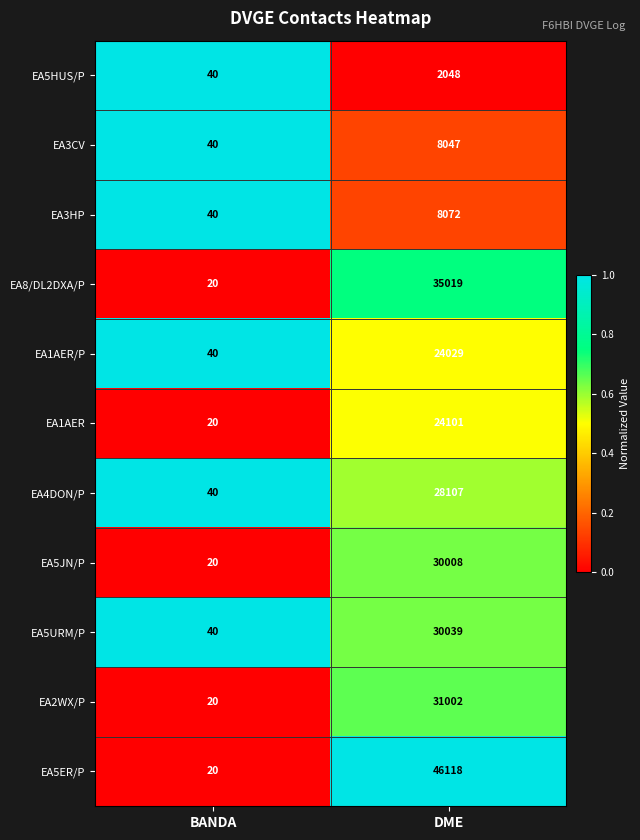

Which series has the largest range (max minus min)?

EA5ER/P